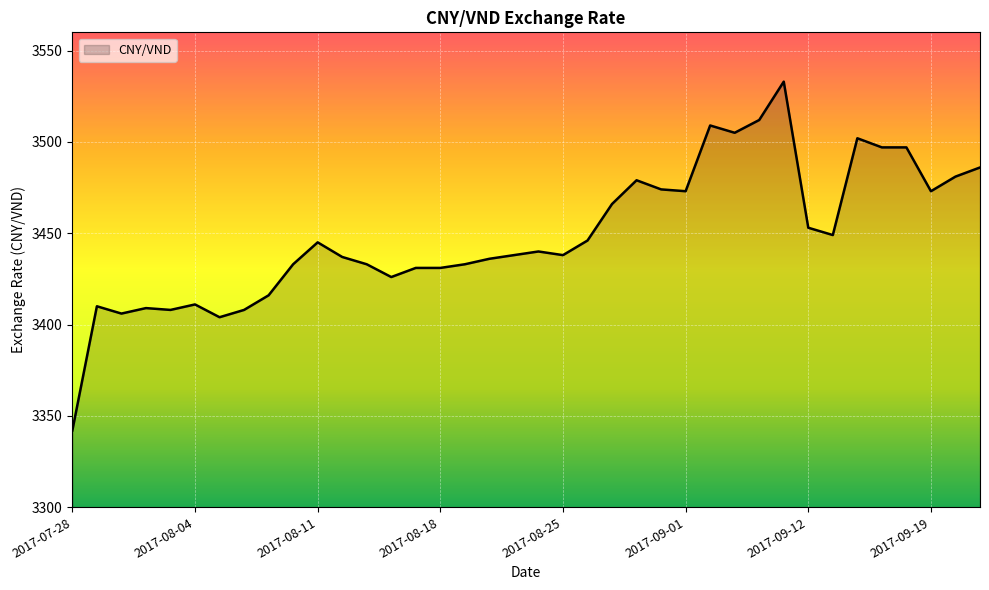

What is the smallest value displayed?

3342